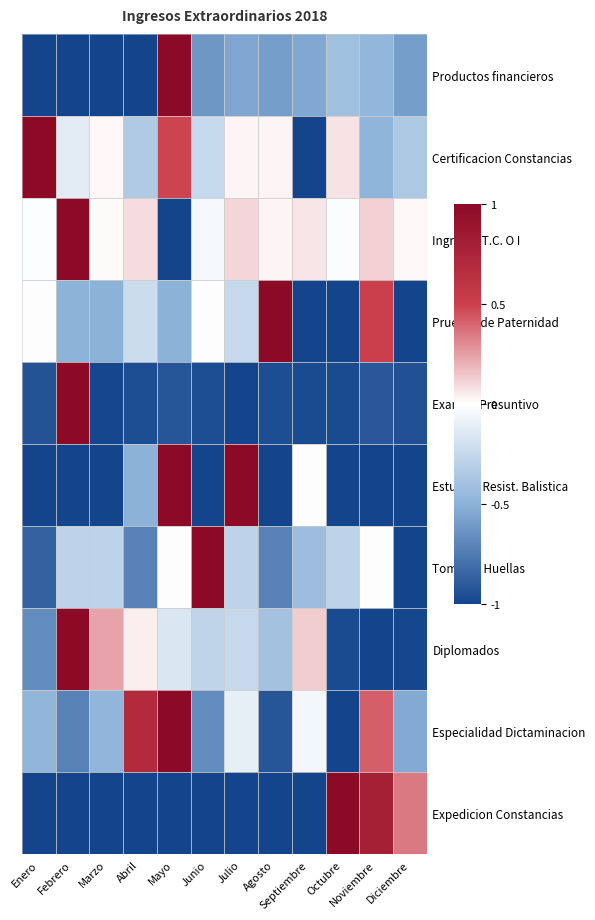

Reading left to right, what are all the values shown in this chart?

Productos financieros: Enero=-1.0	Febrero=-1.0	Marzo=-1.0	Abril=-1.0	Mayo=1.0	Junio=-0.6	Julio=-0.6	Agosto=-0.6	Septiembre=-0.5	Octubre=-0.4	Noviembre=-0.5	Diciembre=-0.6
Certificacion Constancias: Enero=1.0	Febrero=-0.1	Marzo=0.0	Abril=-0.3	Mayo=0.5	Junio=-0.2	Julio=0.0	Agosto=0.0	Septiembre=-1.0	Octubre=0.1	Noviembre=-0.5	Diciembre=-0.4
Ingresos T.C. O I: Enero=-0.0	Febrero=1.0	Marzo=0.0	Abril=0.1	Mayo=-1.0	Junio=-0.0	Julio=0.1	Agosto=0.0	Septiembre=0.1	Octubre=-0.0	Noviembre=0.1	Diciembre=0.0
Pruebas de Paternidad: Enero=0.0	Febrero=-0.5	Marzo=-0.5	Abril=-0.2	Mayo=-0.5	Junio=0.0	Julio=-0.2	Agosto=1.0	Septiembre=-1.0	Octubre=-1.0	Noviembre=0.5	Diciembre=-1.0
Examen Presuntivo: Enero=-0.9	Febrero=1.0	Marzo=-1.0	Abril=-1.0	Mayo=-0.9	Junio=-1.0	Julio=-1.0	Agosto=-1.0	Septiembre=-1.0	Octubre=-1.0	Noviembre=-0.9	Diciembre=-0.9
Estudios Resist. Balistica: Enero=-1.0	Febrero=-1.0	Marzo=-1.0	Abril=-0.5	Mayo=1.0	Junio=-1.0	Julio=1.0	Agosto=-1.0	Septiembre=0.0	Octubre=-1.0	Noviembre=-1.0	Diciembre=-1.0
Toma de Huellas: Enero=-0.9	Febrero=-0.3	Marzo=-0.3	Abril=-0.7	Mayo=0.0	Junio=1.0	Julio=-0.3	Agosto=-0.7	Septiembre=-0.4	Octubre=-0.3	Noviembre=0.0	Diciembre=-1.0
Diplomados: Enero=-0.7	Febrero=1.0	Marzo=0.2	Abril=0.0	Mayo=-0.2	Junio=-0.3	Julio=-0.2	Agosto=-0.4	Septiembre=0.1	Octubre=-1.0	Noviembre=-1.0	Diciembre=-1.0
Especialidad Dictaminacion: Enero=-0.5	Febrero=-0.7	Marzo=-0.5	Abril=0.7	Mayo=1.0	Junio=-0.7	Julio=-0.1	Agosto=-0.9	Septiembre=-0.0	Octubre=-1.0	Noviembre=0.4	Diciembre=-0.5
Expedicion Constancias: Enero=-1.0	Febrero=-1.0	Marzo=-1.0	Abril=-1.0	Mayo=-1.0	Junio=-1.0	Julio=-1.0	Agosto=-1.0	Septiembre=-1.0	Octubre=1.0	Noviembre=0.8	Diciembre=0.3